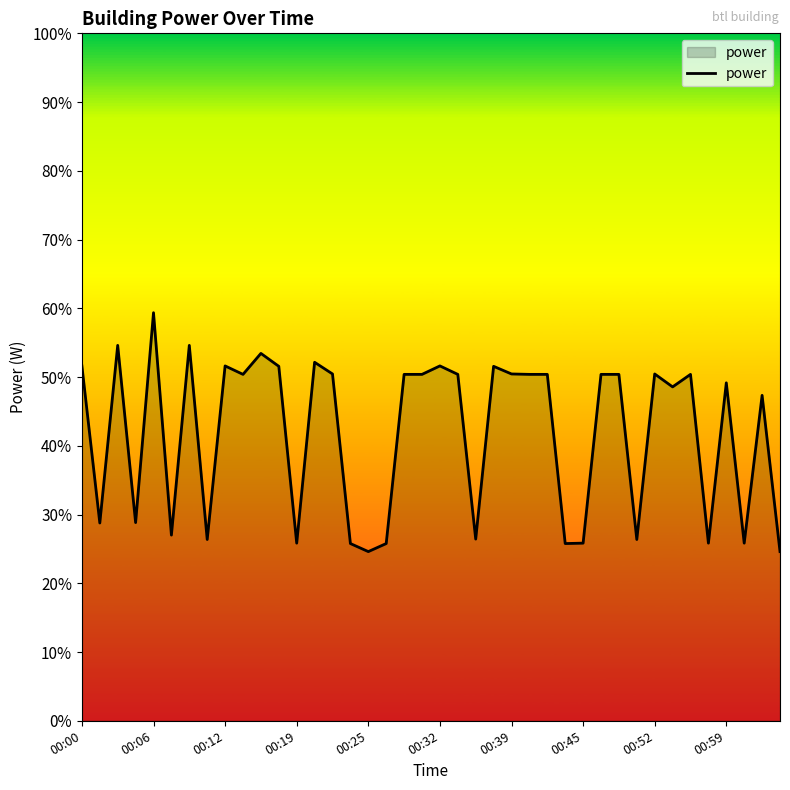

What is the minimum value shown in the chart?

24.6